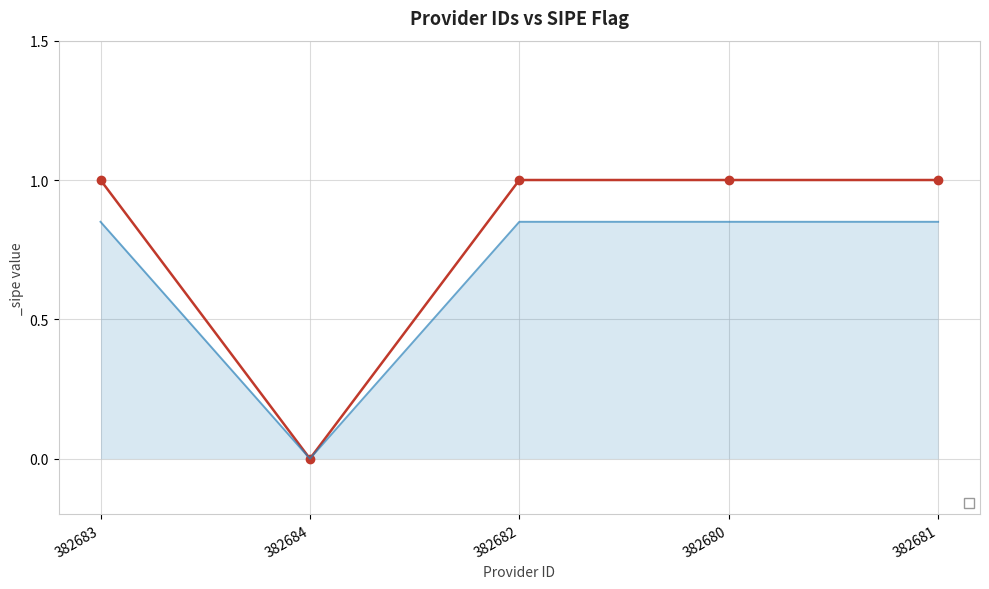

True or false: the data shows 1 at 382680.

True